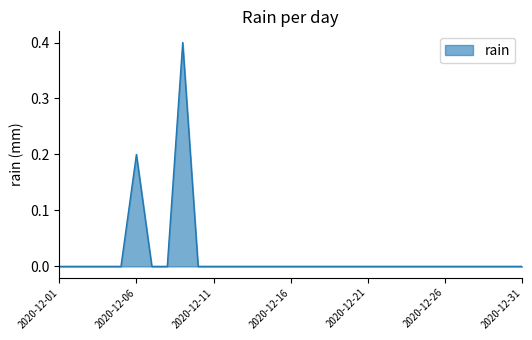

What is the greatest value displayed?

0.4